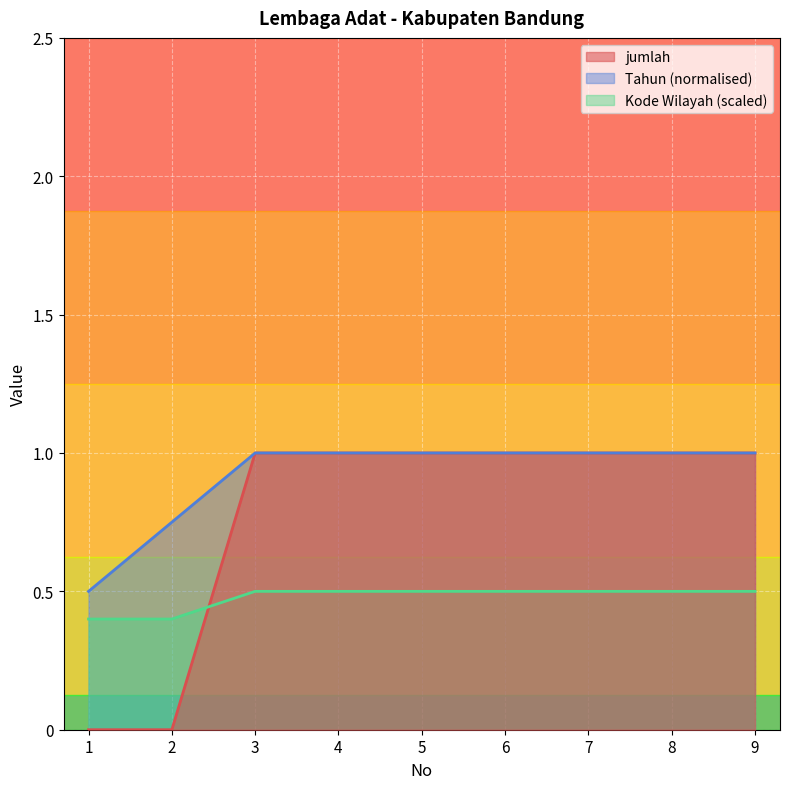

What is the difference between the jumlah values at 1 and 4?

1.0